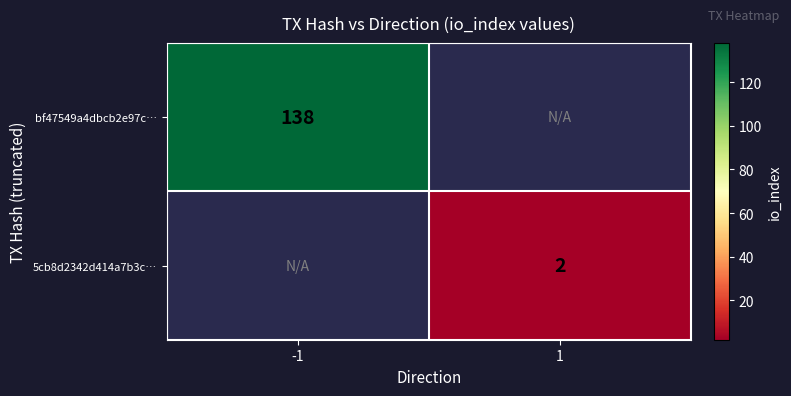

What is the greatest value displayed?

138.0